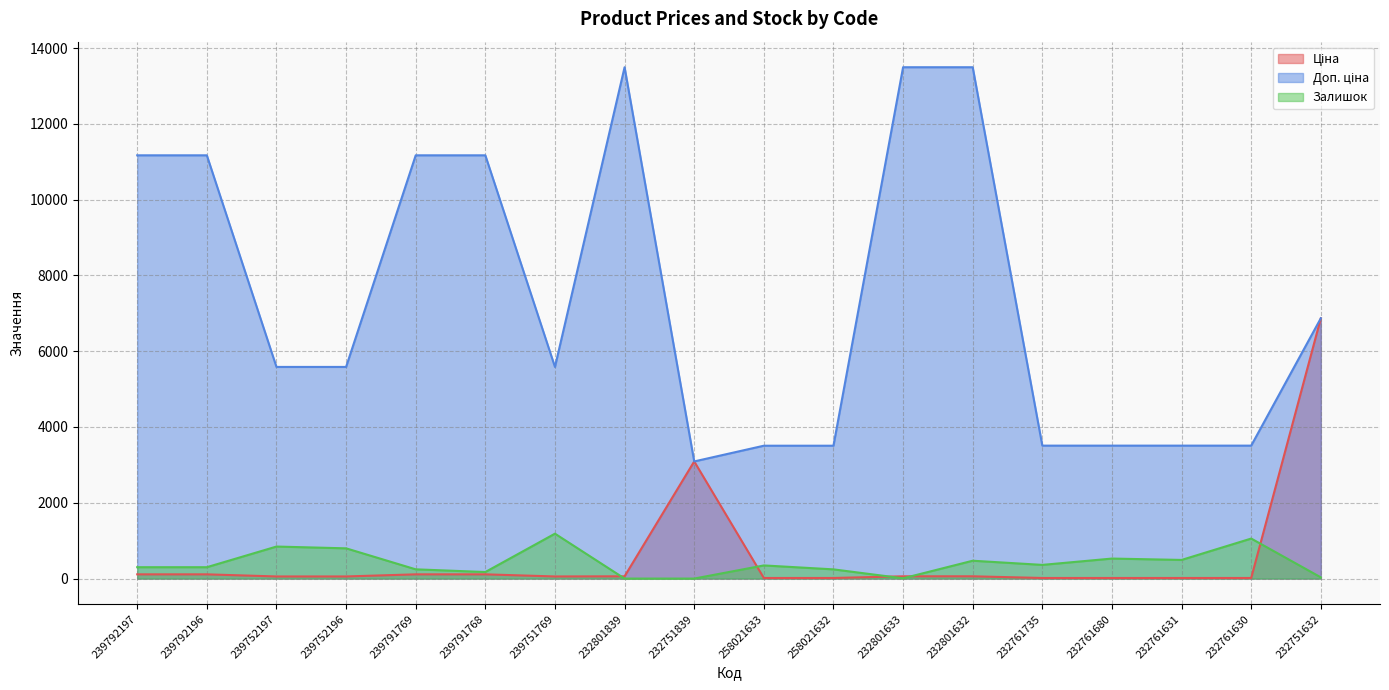

Between 239792196 and 232761631, which series saw the biggest shift?

Доп. ціна